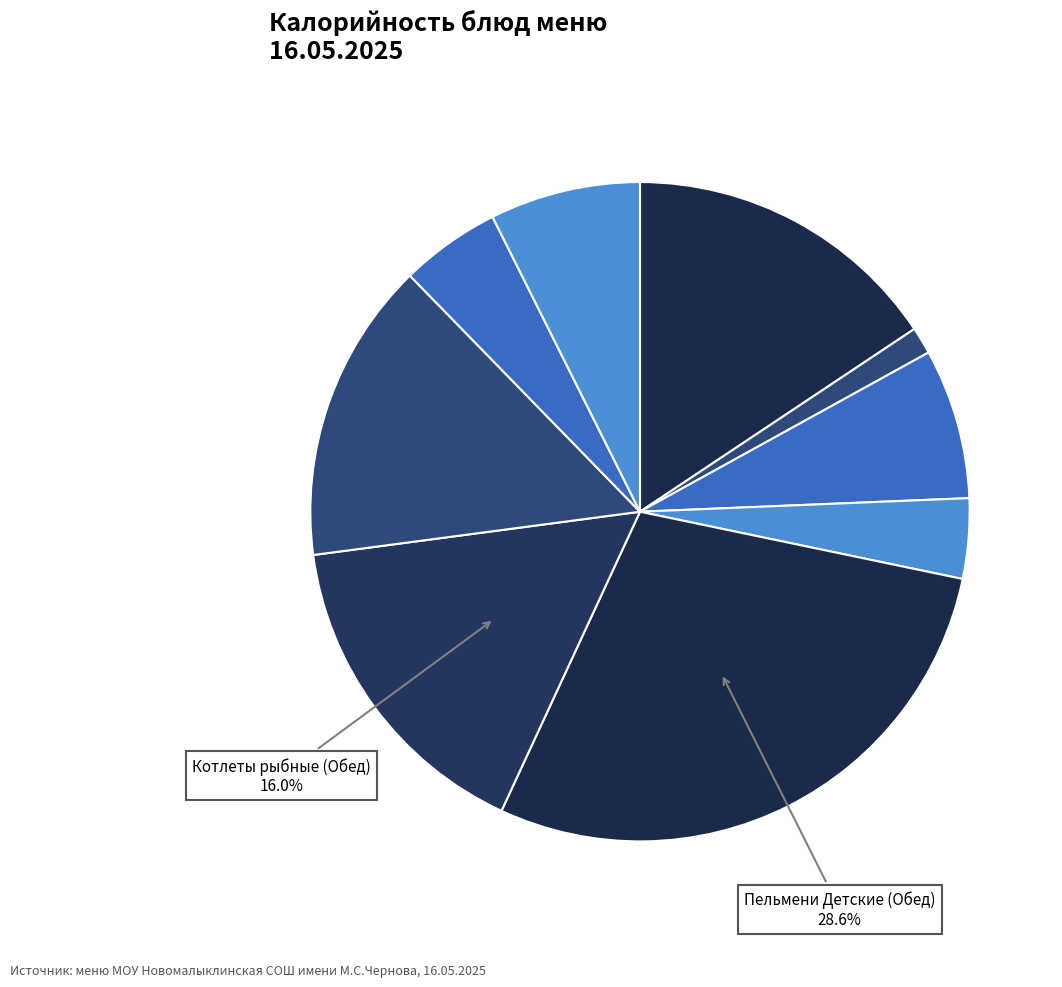

How many slices are in this pie chart?

9